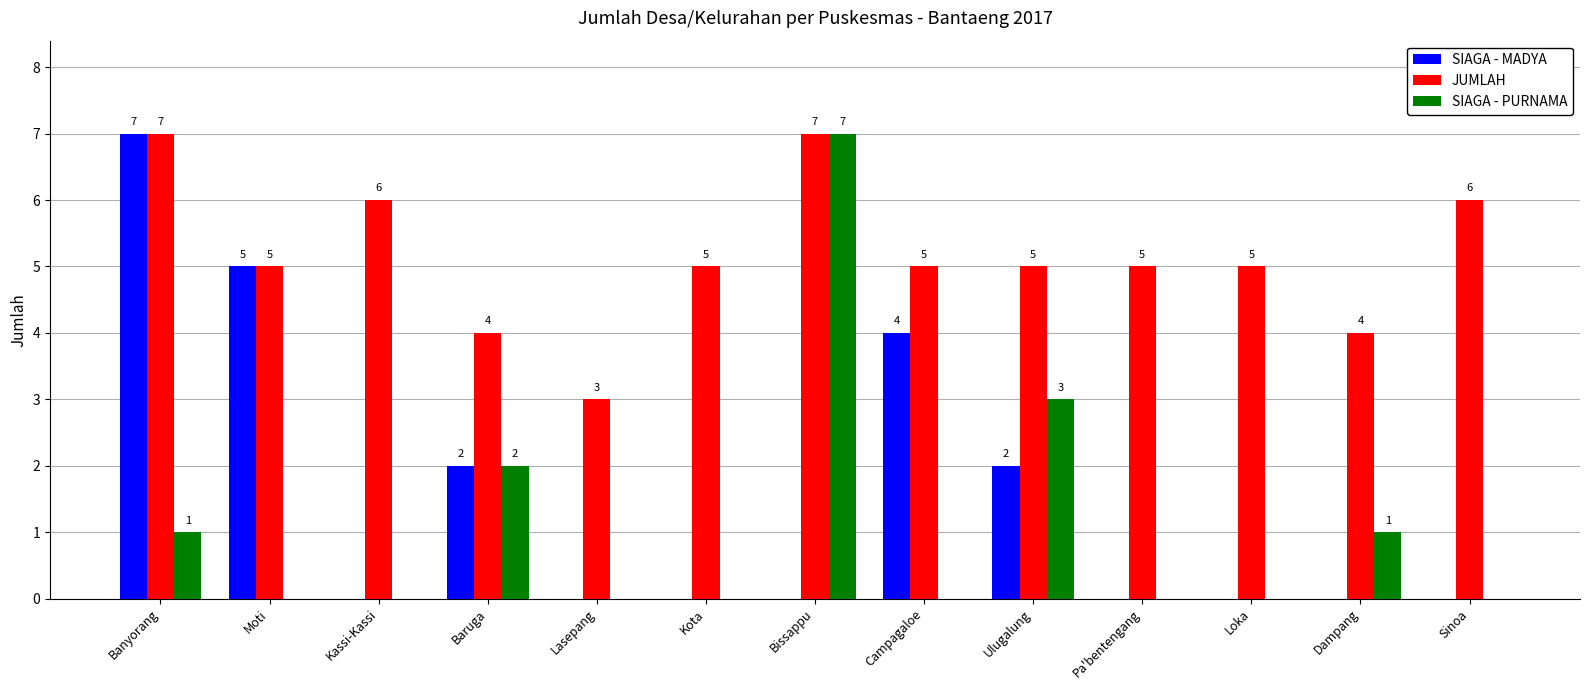

What is the highest value of the SIAGA - PURNAMA series?

7